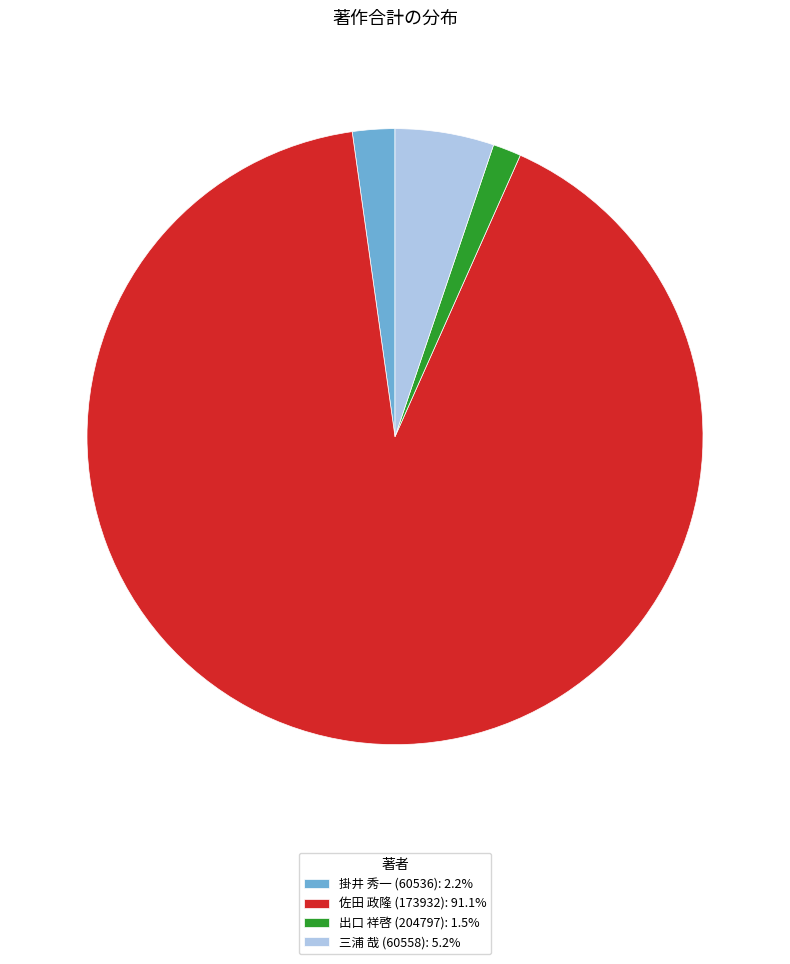

Is the sum of 三浦 哉 (60558): 5.2% and 佐田 政隆 (173932): 91.1% greater than half?

Yes